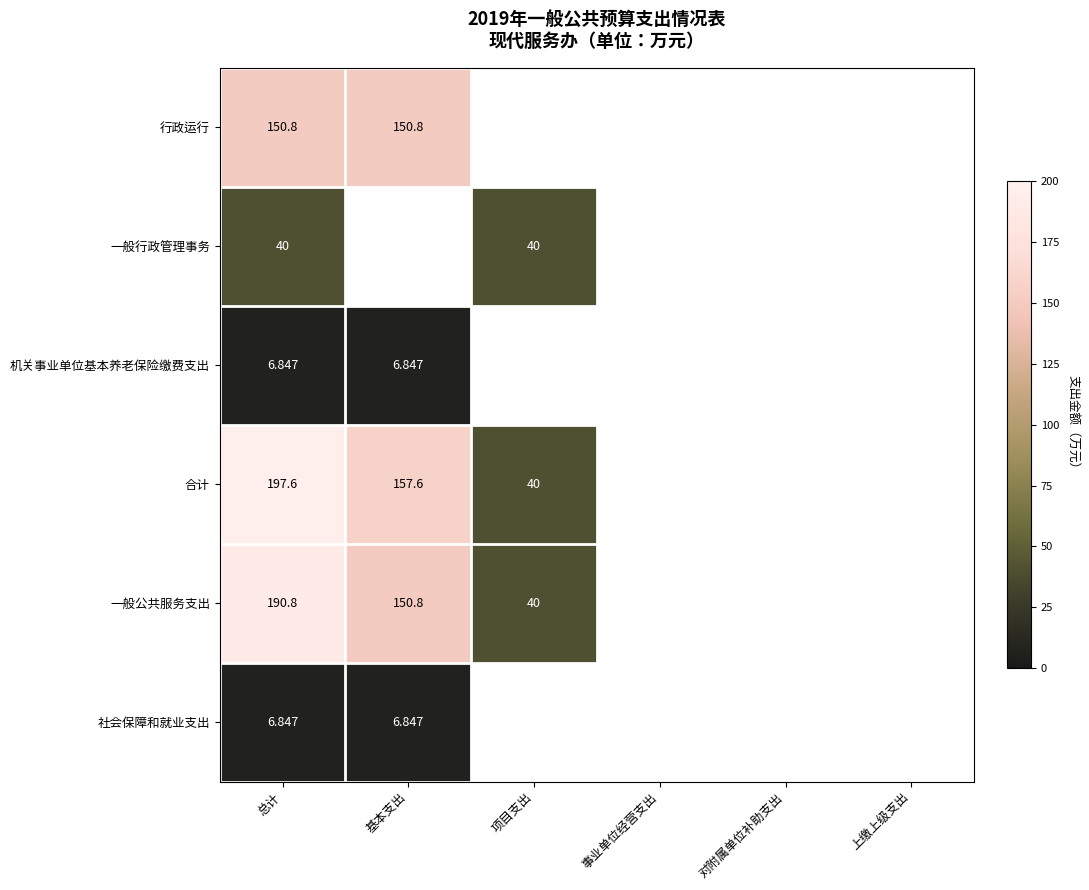

Is the value of 合计 at 基本支出 greater than the value of 一般公共服务支出 at 基本支出?

Yes